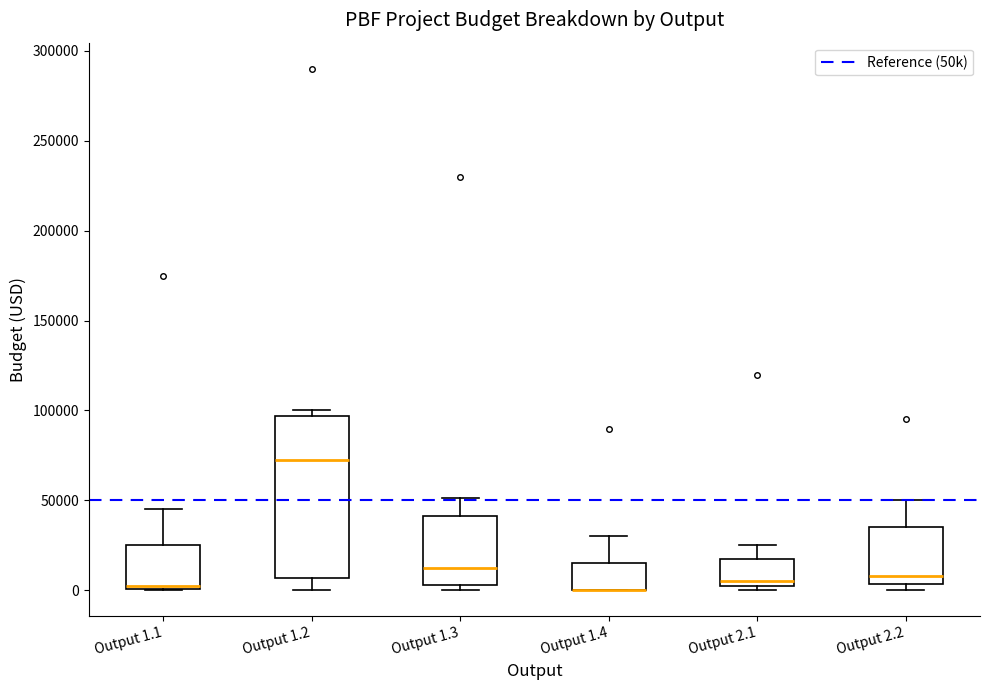

Where is the upper edge of the box for Output 2.2 on the y-axis? The values are not printed on the chart, so give them approximately, as read against the axis.

35000